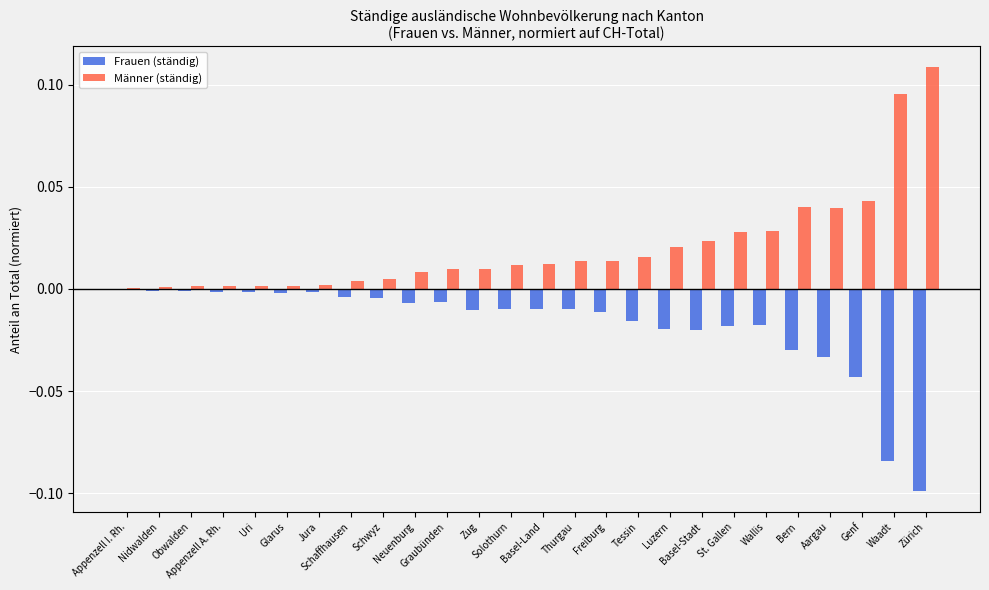

Does the chart contain stacked bars?

No